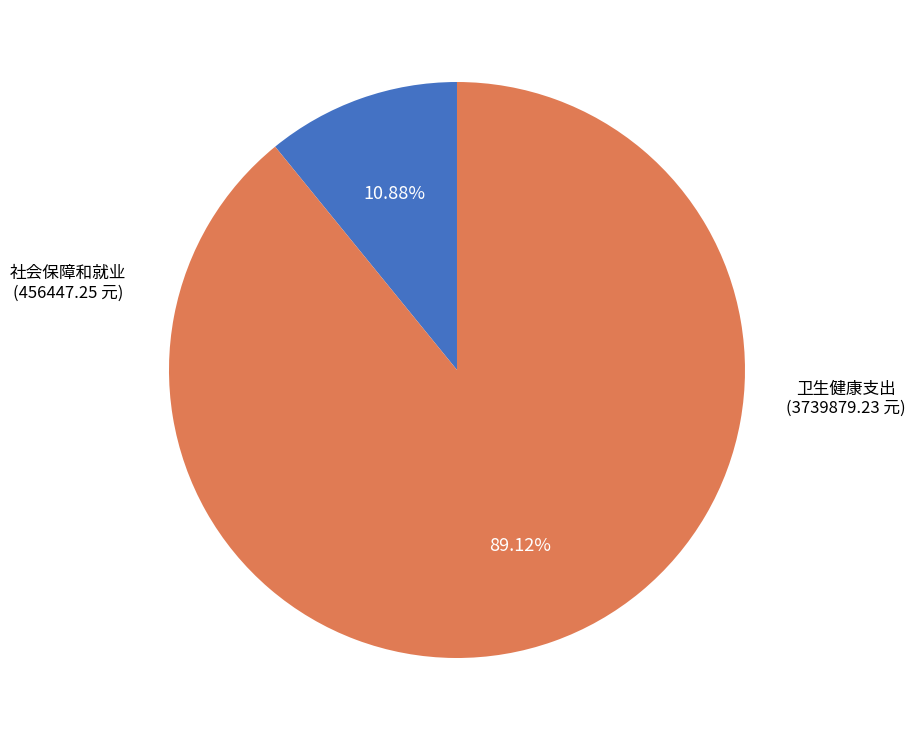

Does any single category account for the majority?

Yes